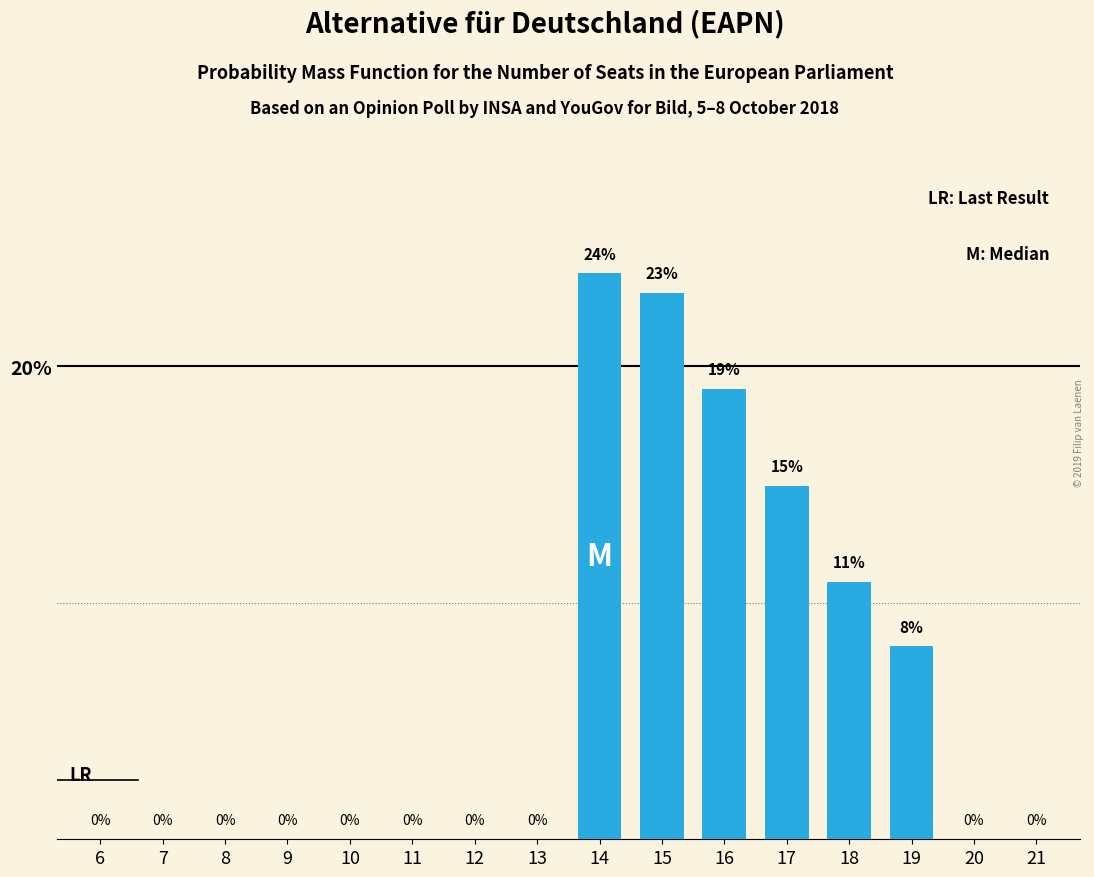

What is the maximum value shown in the chart?

23.9